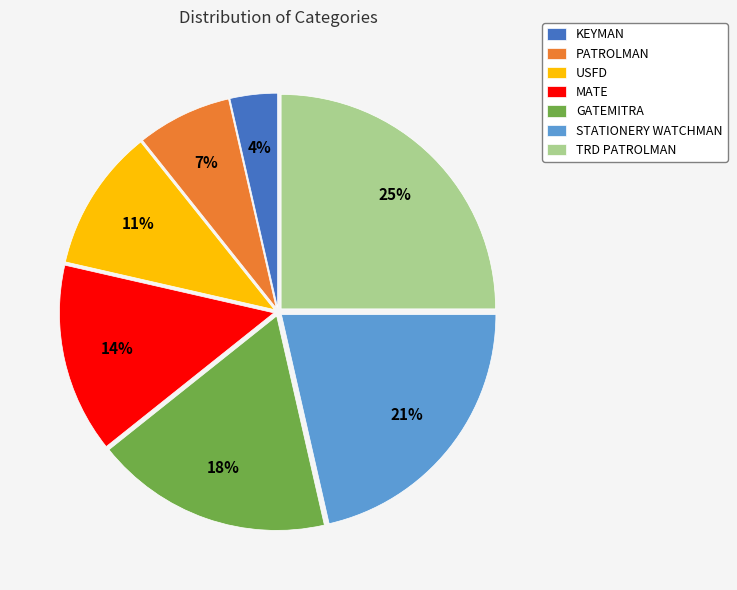

What percentage is the KEYMAN slice, to the nearest percent?

4%